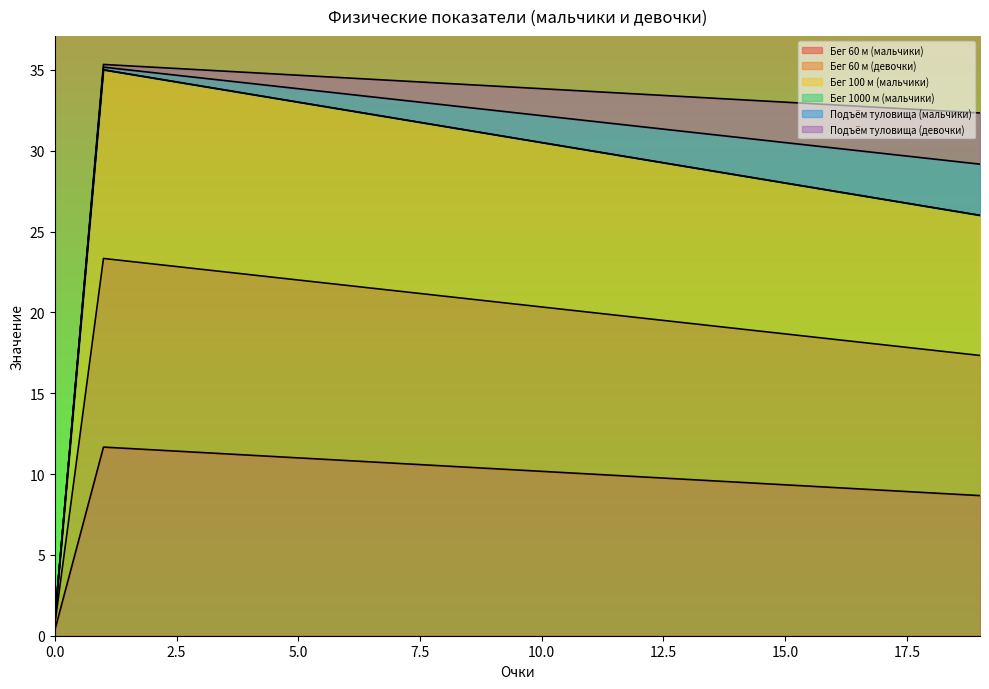

Does the chart display data point markers on the line(s)?

No